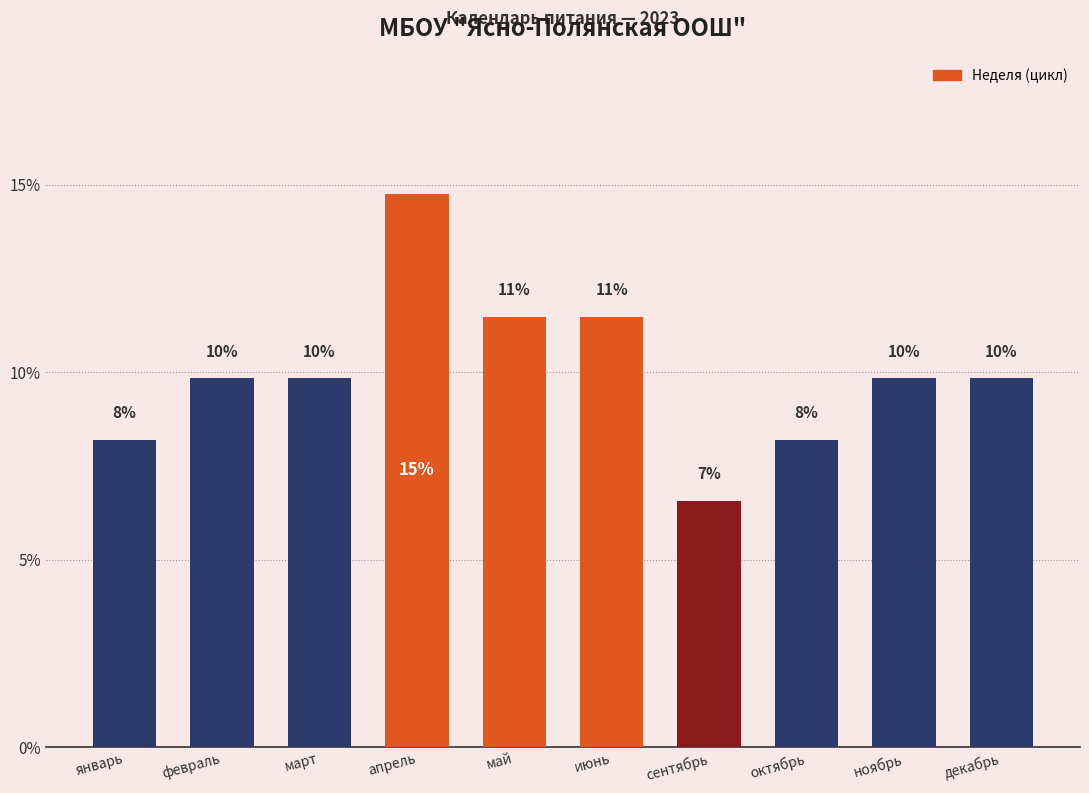

What position from the left is май?

5